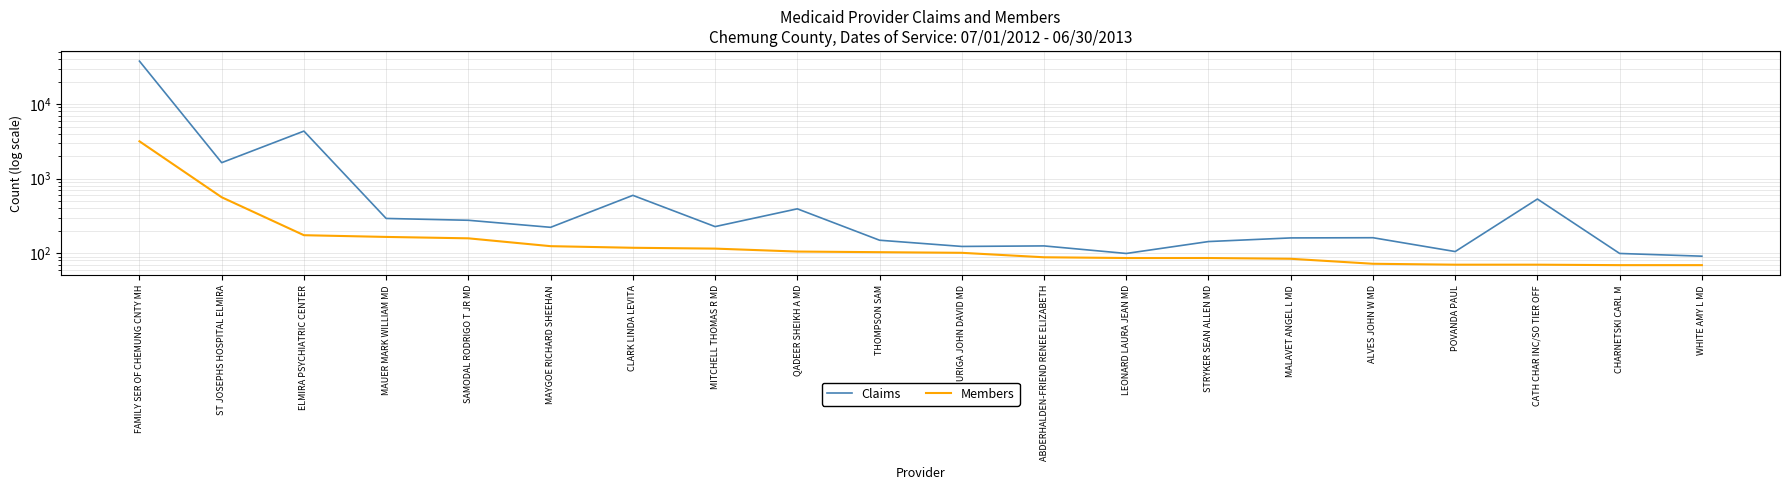

What is the label of the 4th point from the right?

POVANDA PAUL